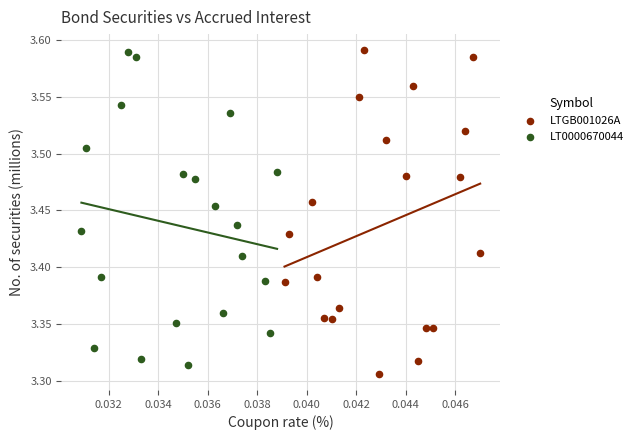

Which series contains the lowest Y value?

LTGB001026A